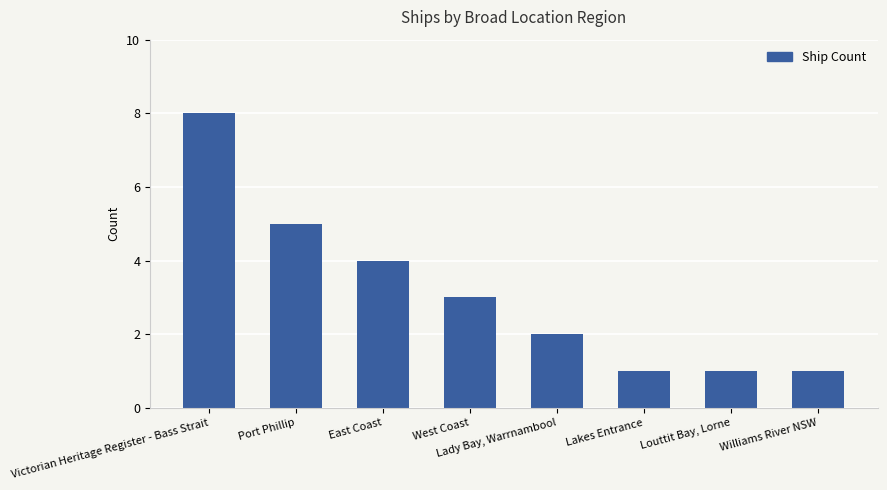

What is the label of the 8th bar from the left?

Williams River NSW